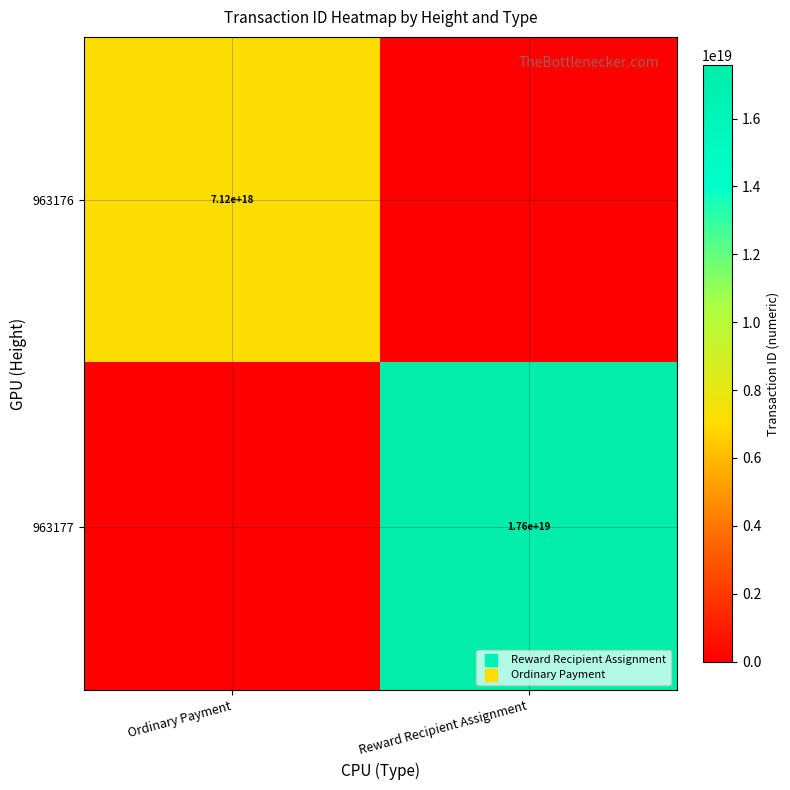

Is the value of 963176 at Ordinary Payment greater than the value of 963177 at Reward Recipient Assignment?

No